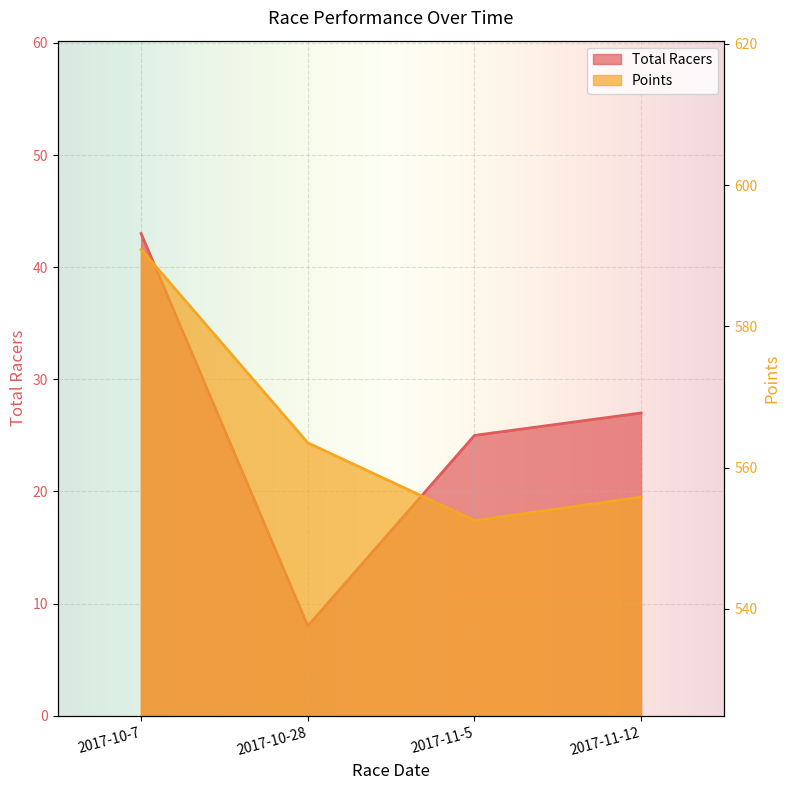

What is the label of the 1st point from the left?

2017-10-7